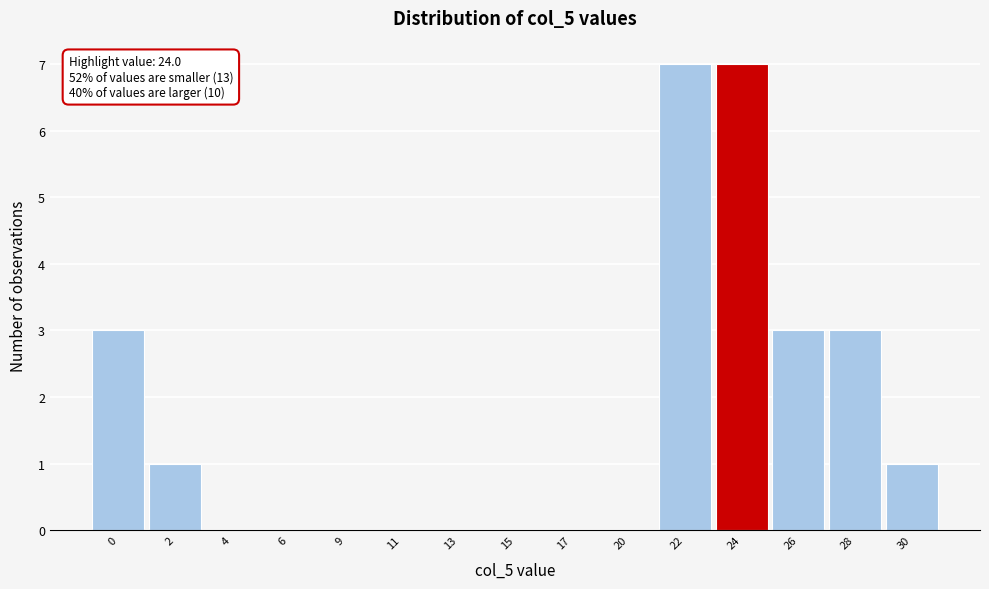

Reading left to right, list all the values displayed in this chart.

0=3	2=1	4=0	6=0	9=0	11=0	13=0	15=0	17=0	20=0	22=7	24=7	26=3	28=3	30=1